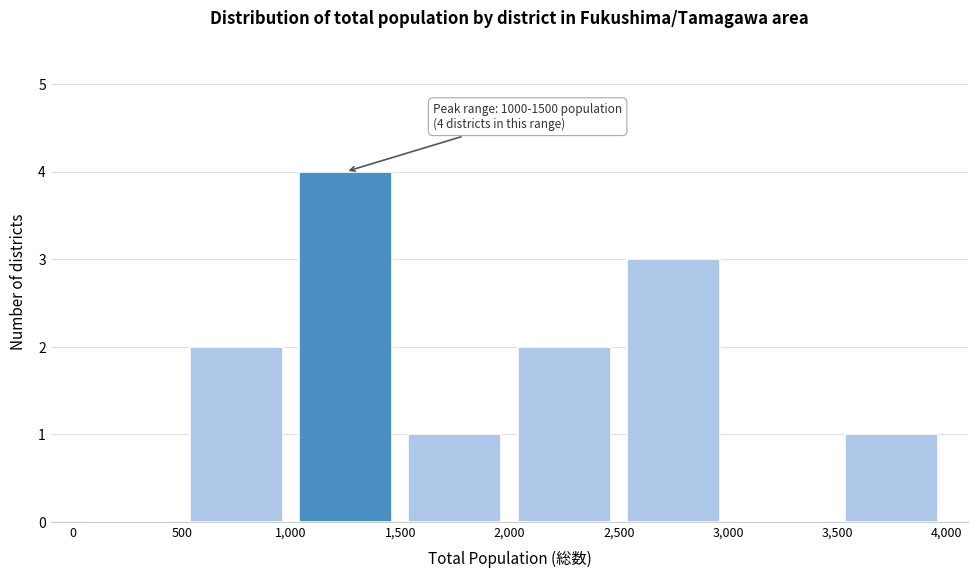

Which range on the x-axis has the tallest bar?

1,000 to 1,500